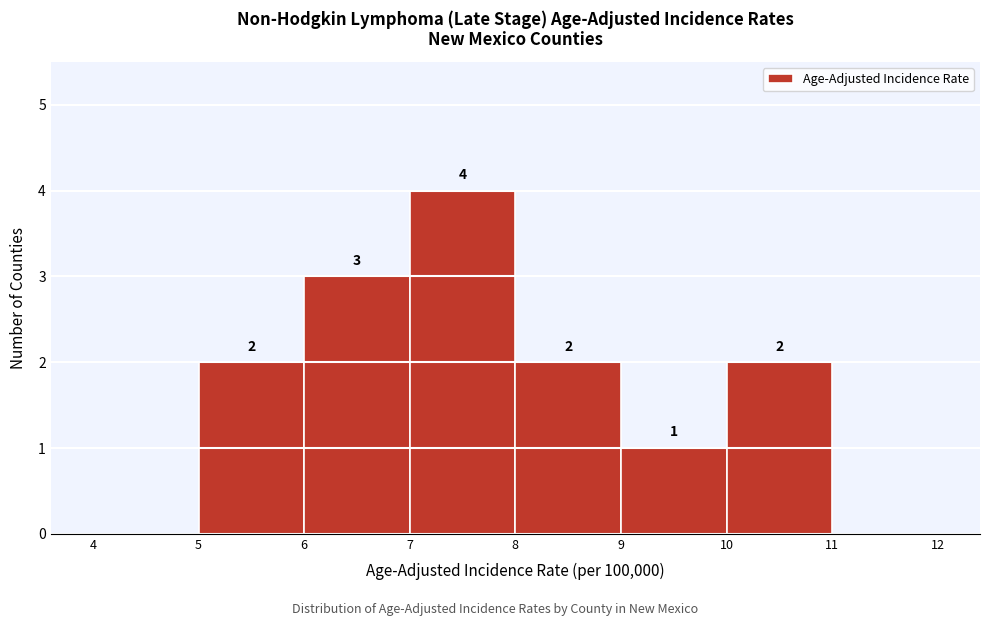

Over which range of the x-axis is the bar tallest?

7 to 8